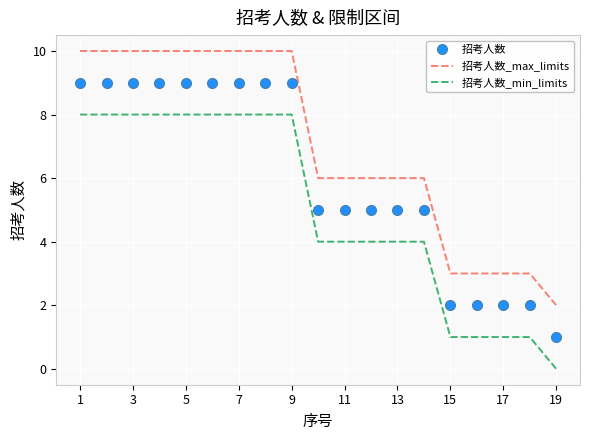

True or false: 招考人数_min_limits and 招考人数_max_limits cross at least once.

False